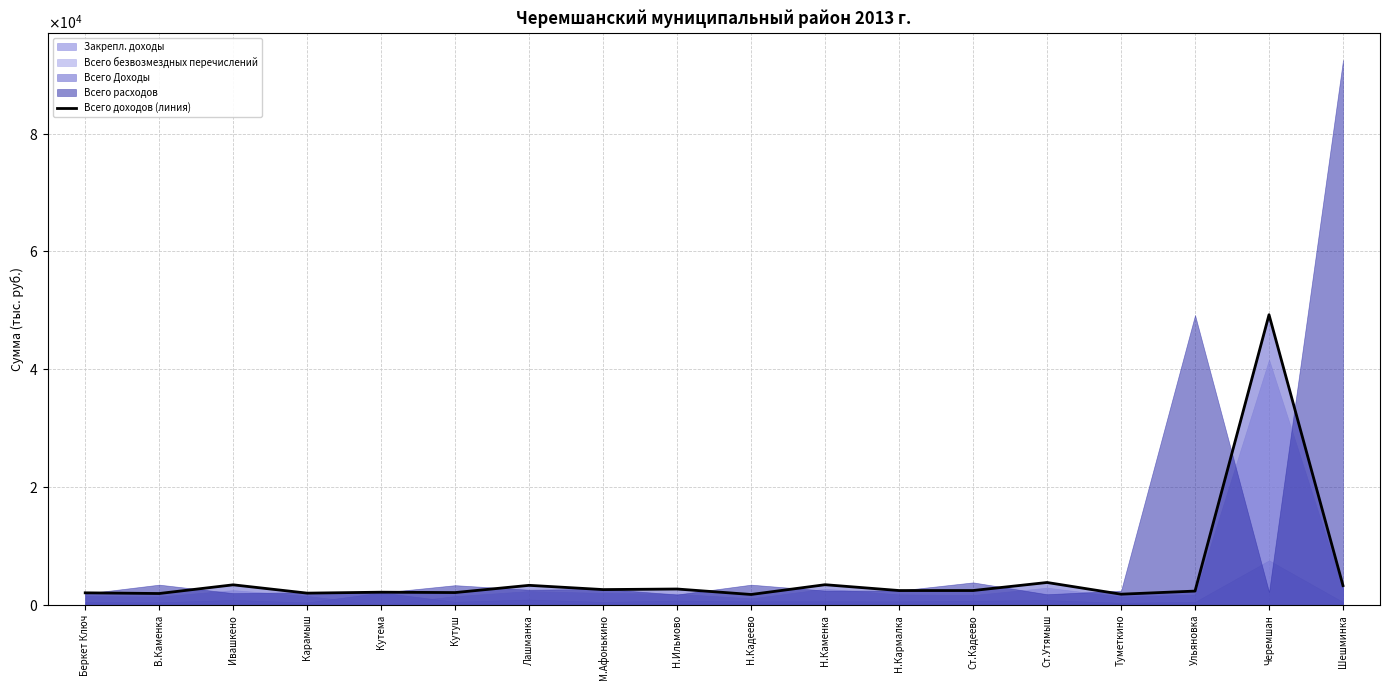

Does the chart display data point markers on the line(s)?

No